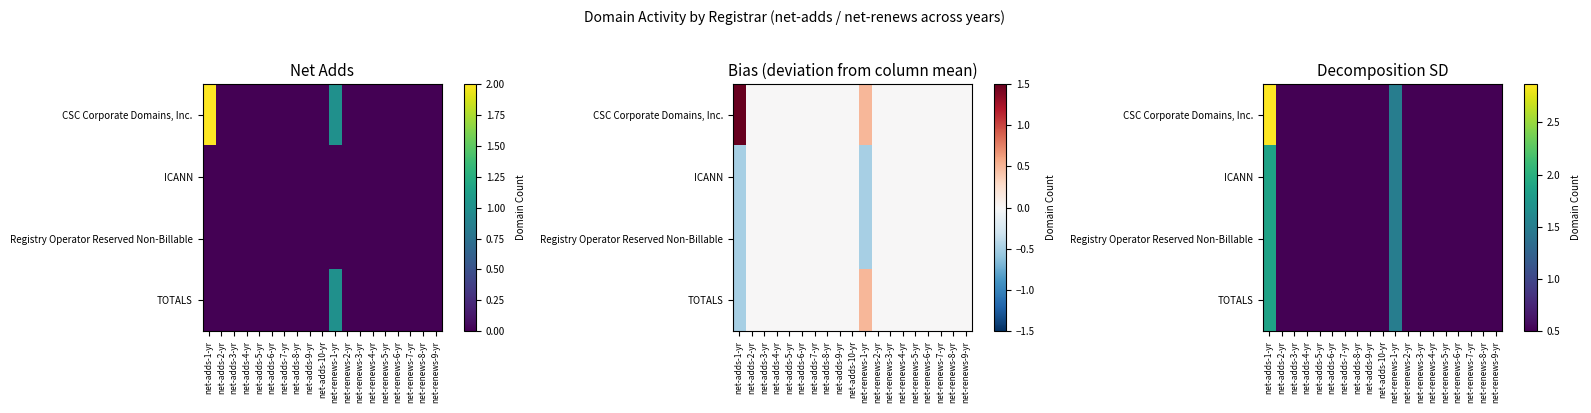

At which category is the sum across all series the highest?

net-adds-1-yr